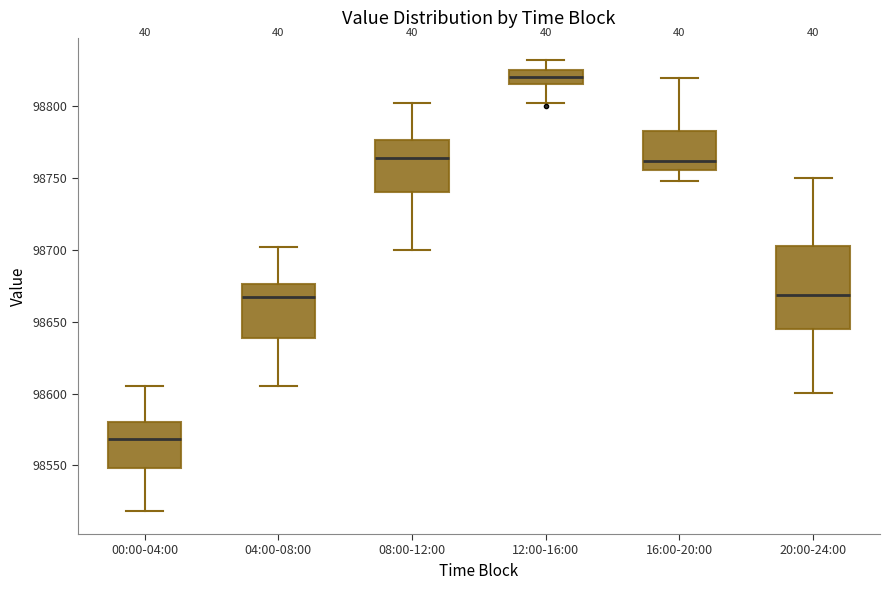

Reading left to right, read every box against the y-axis: the position of its median line, the range the box covers, and the ends of its whiskers. The values are not printed on the chart, so give them approximately, as read against the axis.

00:00-04:00: median 98570, box 98550 to 98580, whiskers 98520 to 98605
04:00-08:00: median 98665, box 98640 to 98675, whiskers 98605 to 98700
08:00-12:00: median 98765, box 98740 to 98775, whiskers 98700 to 98800
12:00-16:00: median 98820, box 98815 to 98825, whiskers 98805 to 98830
16:00-20:00: median 98760, box 98755 to 98785, whiskers 98750 to 98820
20:00-24:00: median 98670, box 98645 to 98705, whiskers 98600 to 98750